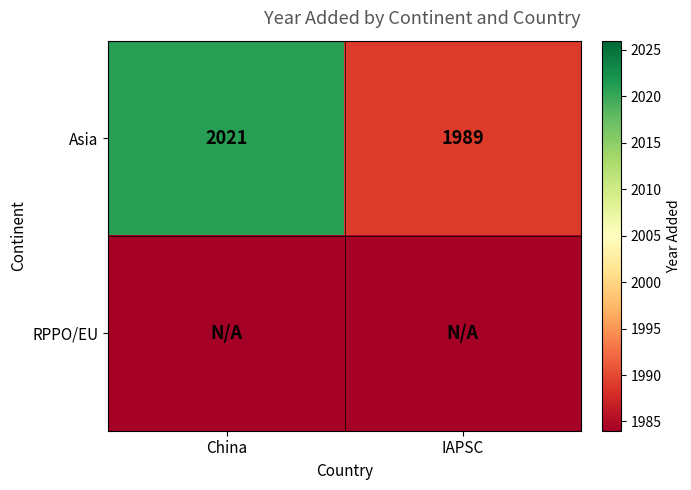

True or false: Asia has a value of 1127 at IAPSC.

False